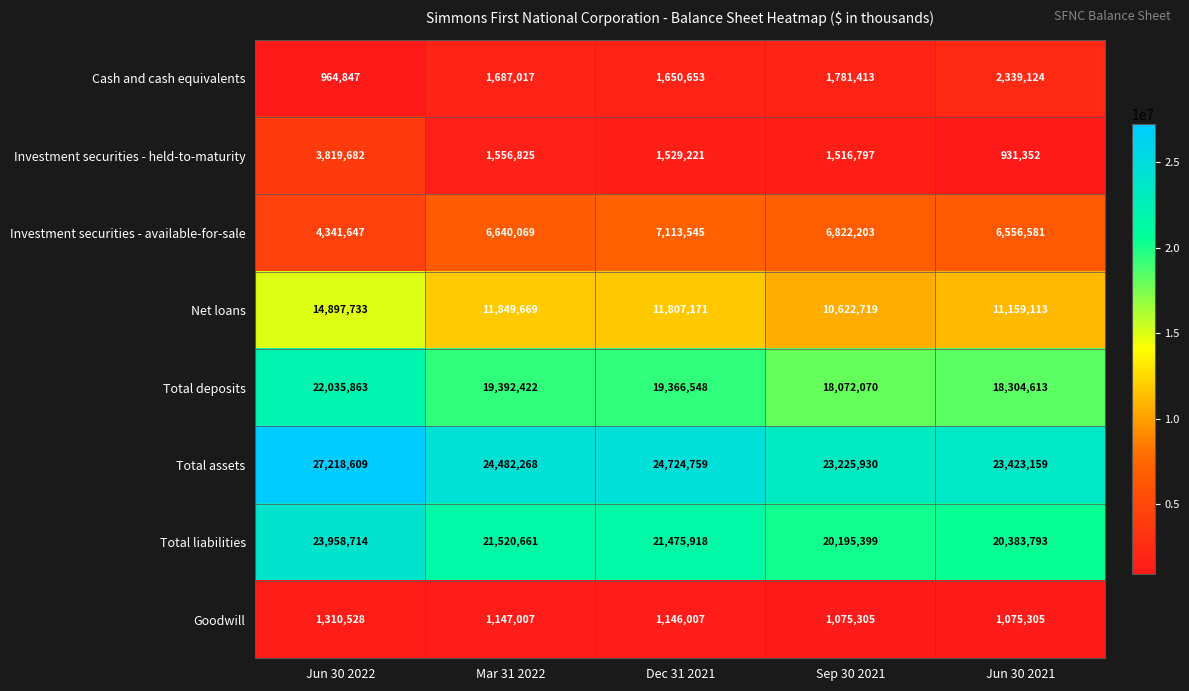

Count the number of categories in the chart.

5